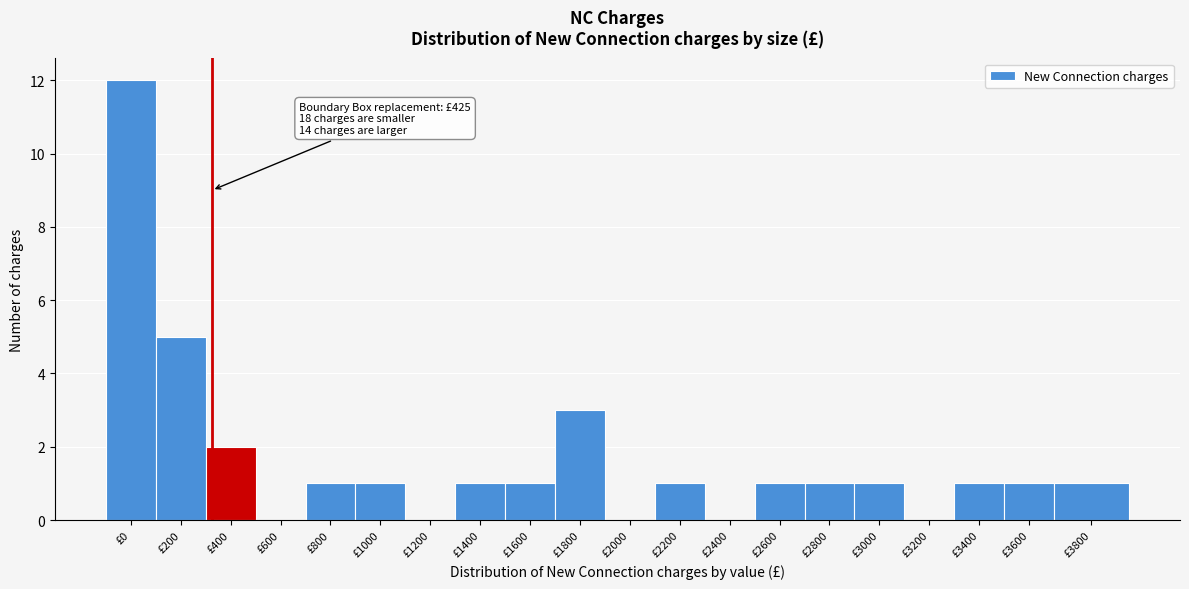

Reading left to right, transcribe all the data shown in this chart.

£0=12	£200=5	£400=2	£600=0	£800=1	£1000=1	£1200=0	£1400=1	£1600=1	£1800=3	£2000=0	£2200=1	£2400=0	£2600=1	£2800=1	£3000=1	£3200=0	£3400=1	£3600=1	£3800=1